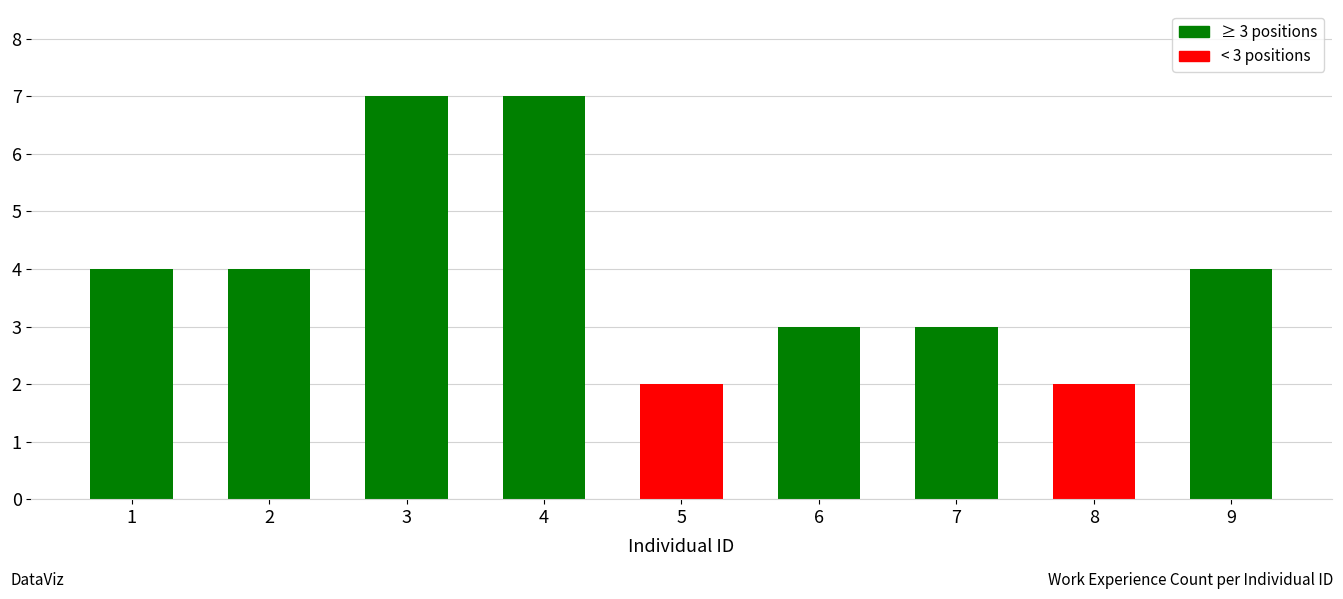

Count the number of categories in the chart.

9